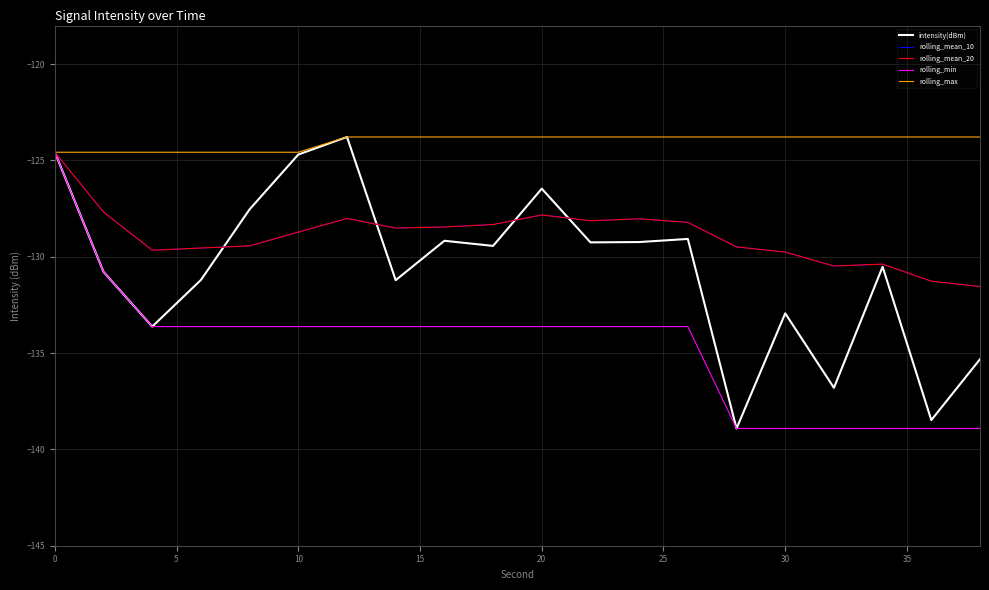

How many interior local valleys does the intensity(dBm) series have?

7